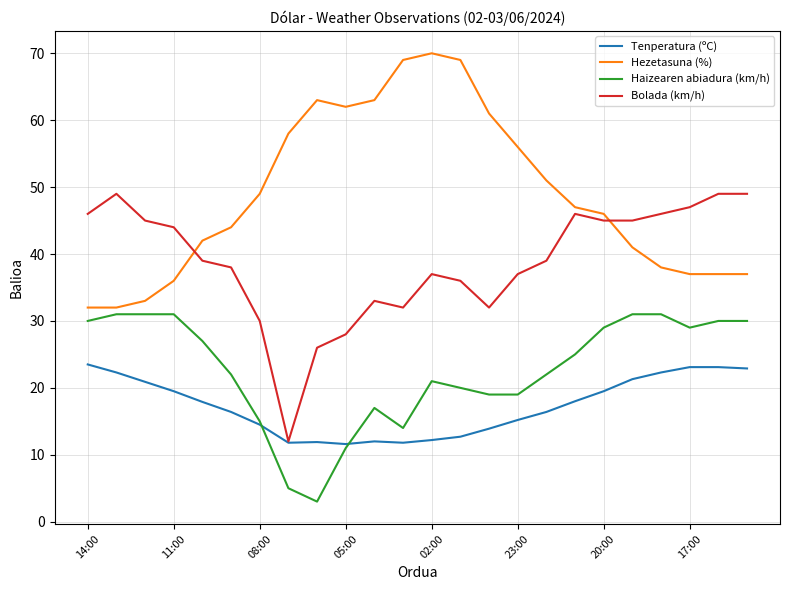

After their last crossing, which series has the higher values: Bolada (km/h) or Hezetasuna (%)?

Bolada (km/h)